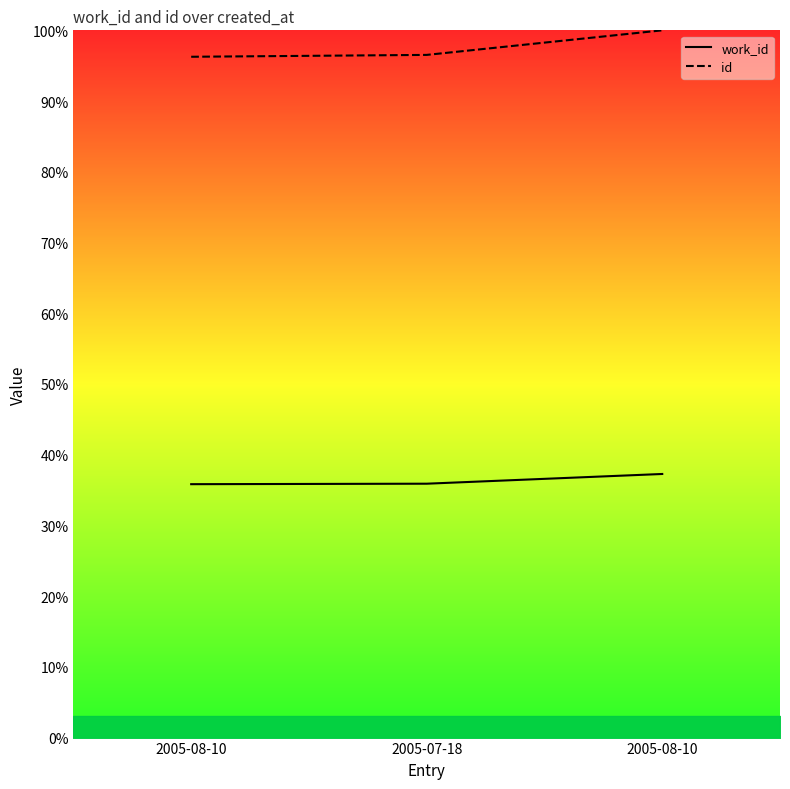

Reading right to left, extract all data points from this chart.

work_id: 37.3	35.9	35.8
id: 100.0	96.5	96.3